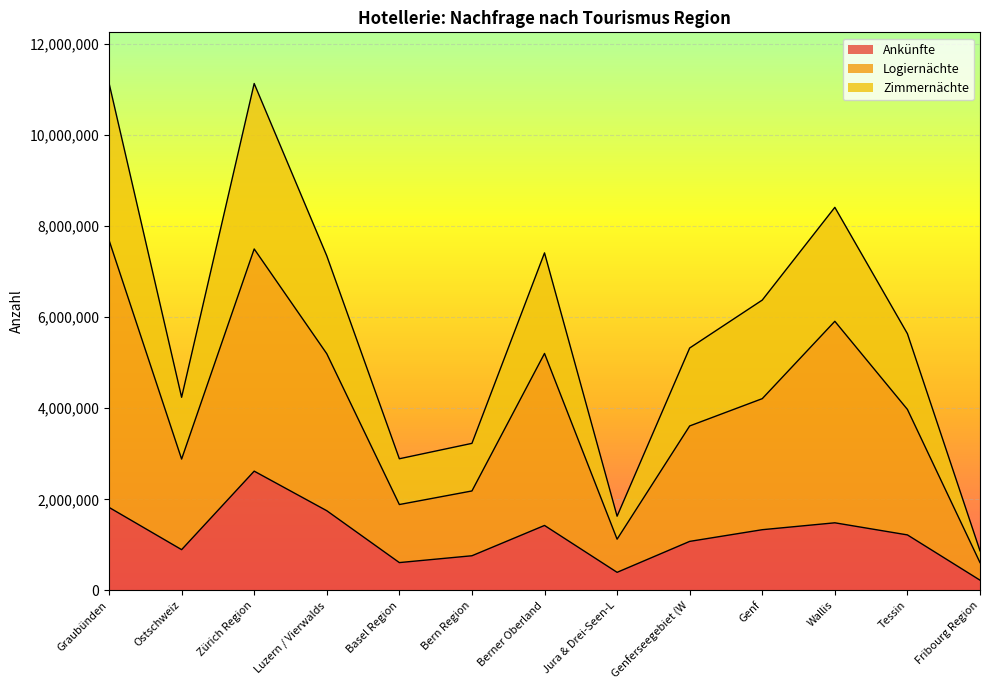

What is the label of the 9th point from the right?

Basel Region